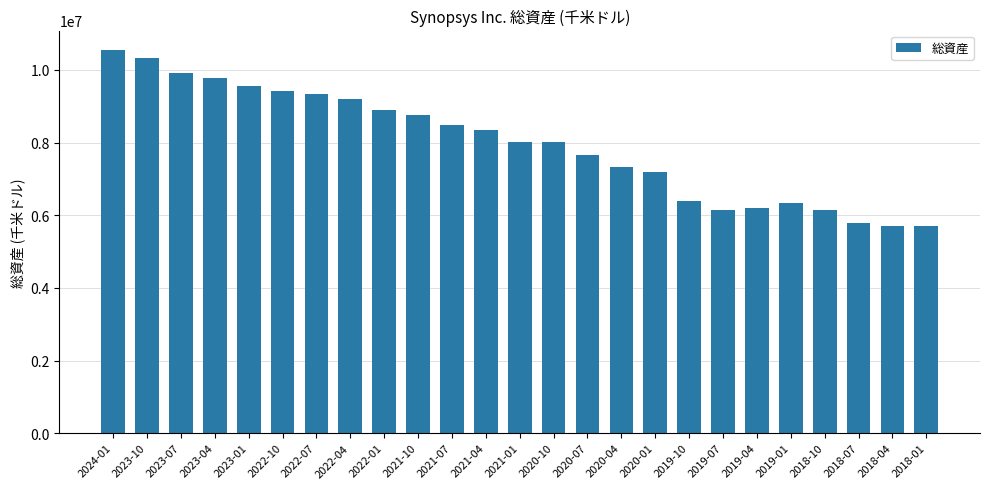

What is the approximate value at 2018-04?

5699071